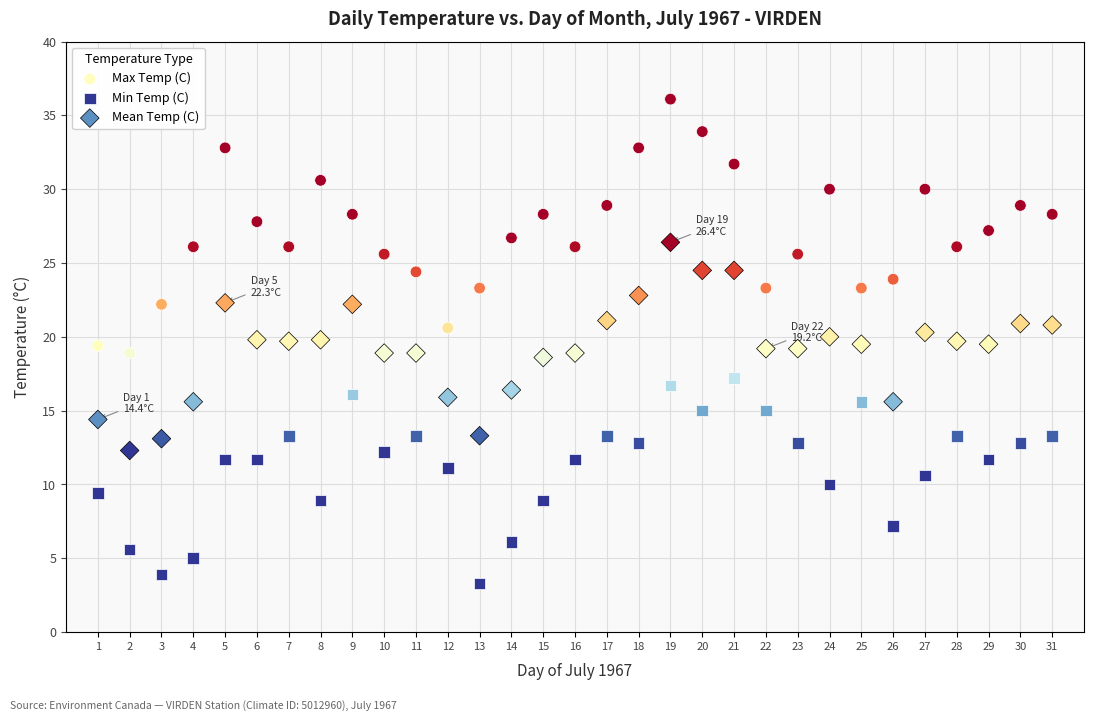

Across all data points, what is the range of Y values (max minus min)?

32.8